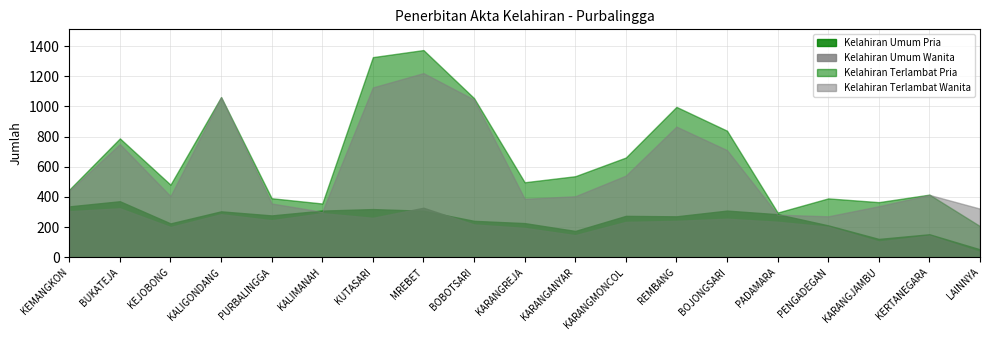

In Kelahiran Umum Wanita, how many points are lower than both neighbors (excluding endpoints)?

5